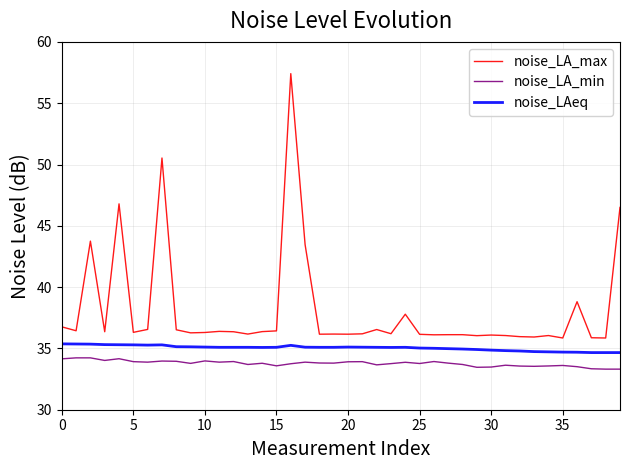

Which series has the largest total across all categories?

noise_LA_max